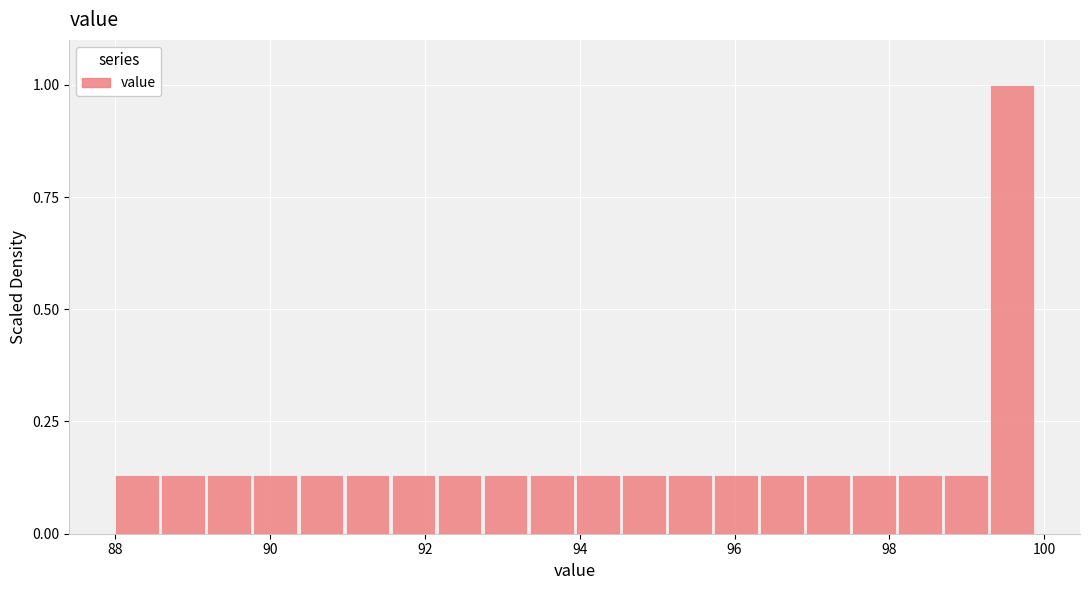

Read against the x-axis, roughly where is the centre of the tallest bar?

99.6